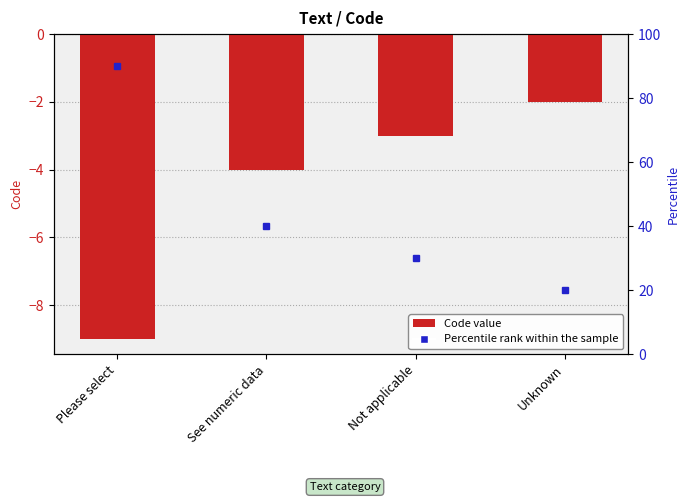

Where is the data nearest to the value -5?

See numeric data